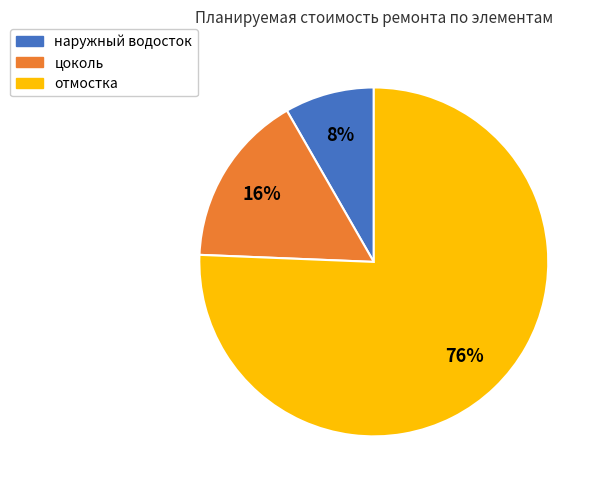

To the nearest percent, what is the combined percentage of наружный водосток and отмостка?

84%